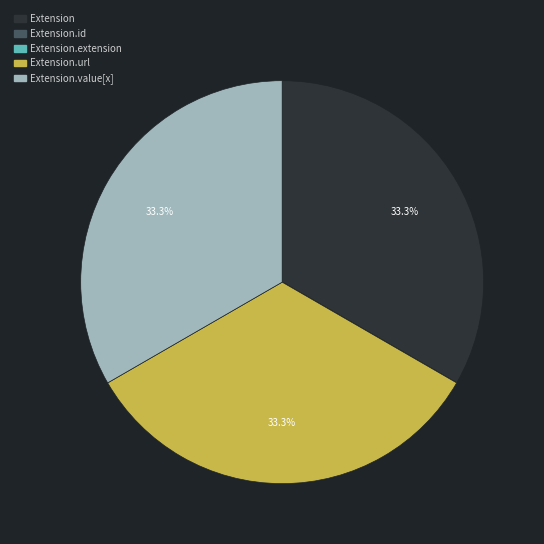

Is there any slice that represents more than half of the pie?

No